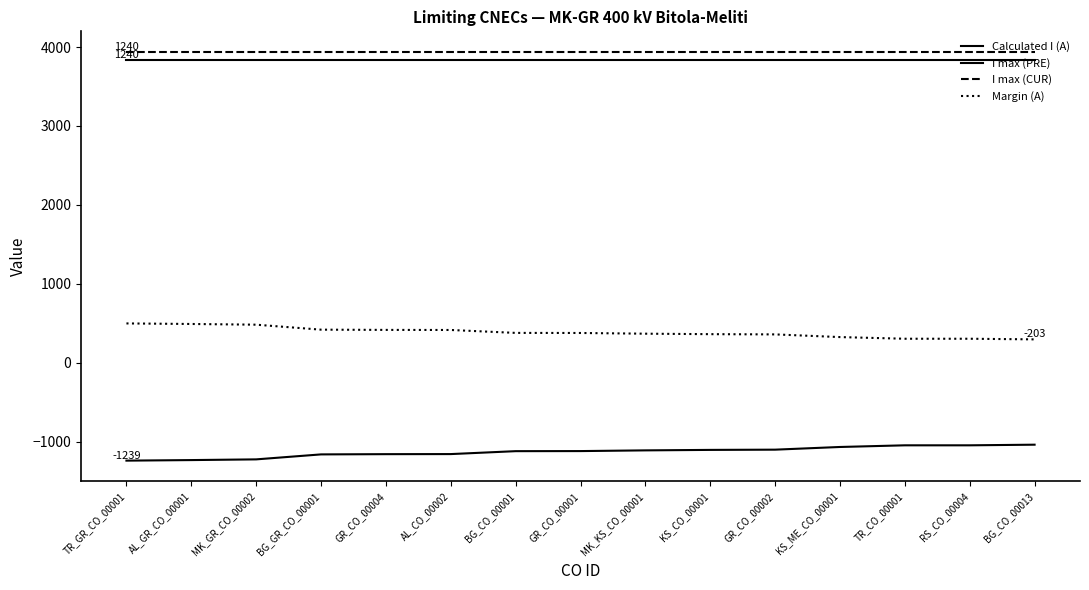

Which series has the largest total across all categories?

I max (CUR)